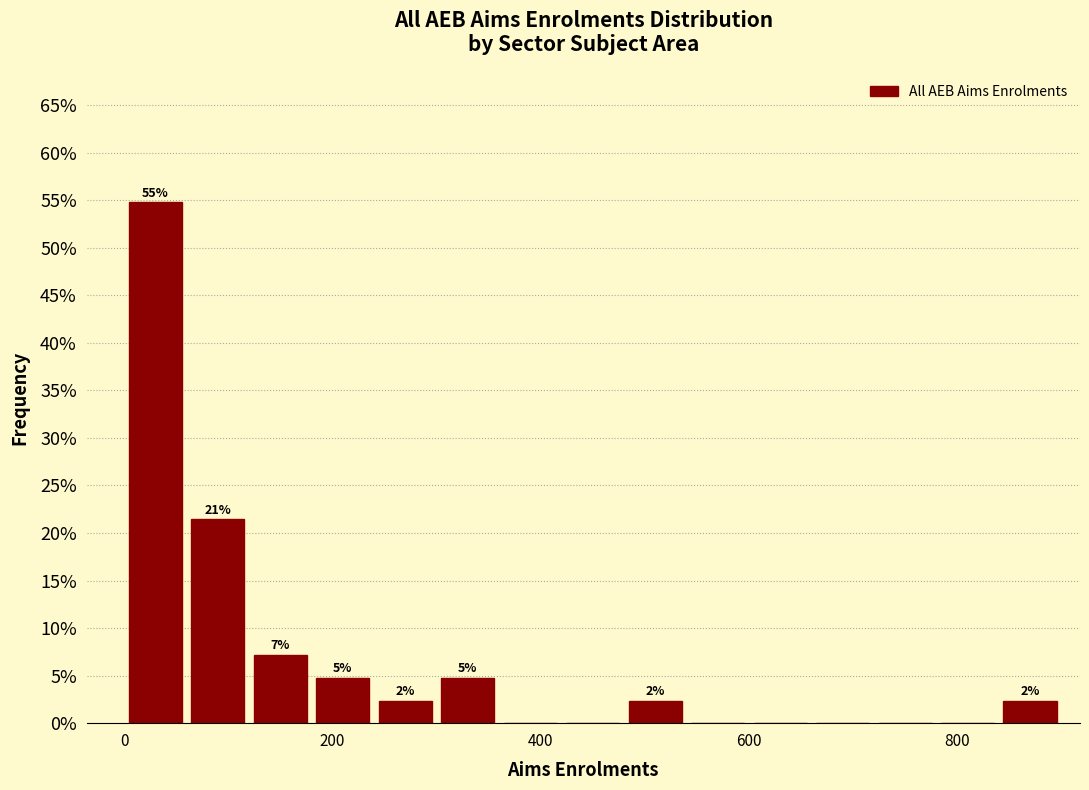

Around what value on the x-axis is the tallest bar? Give the approximate position of its centre, as read against the axis.

40